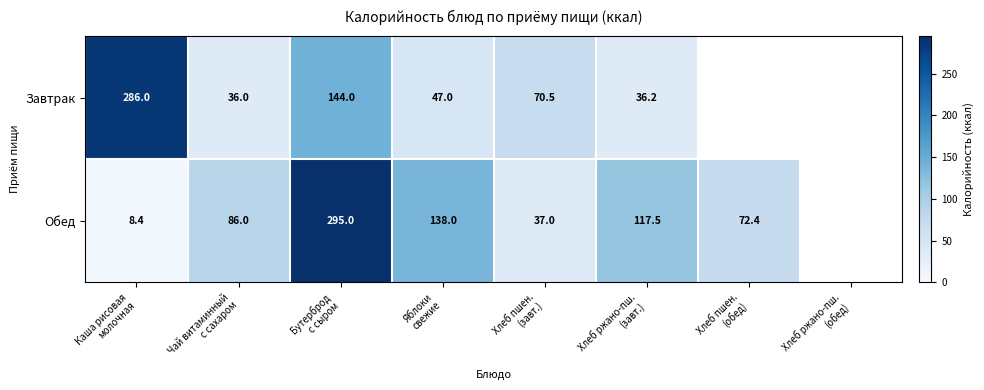

What is the difference between the maximum and minimum values in the Завтрак series?

250.0